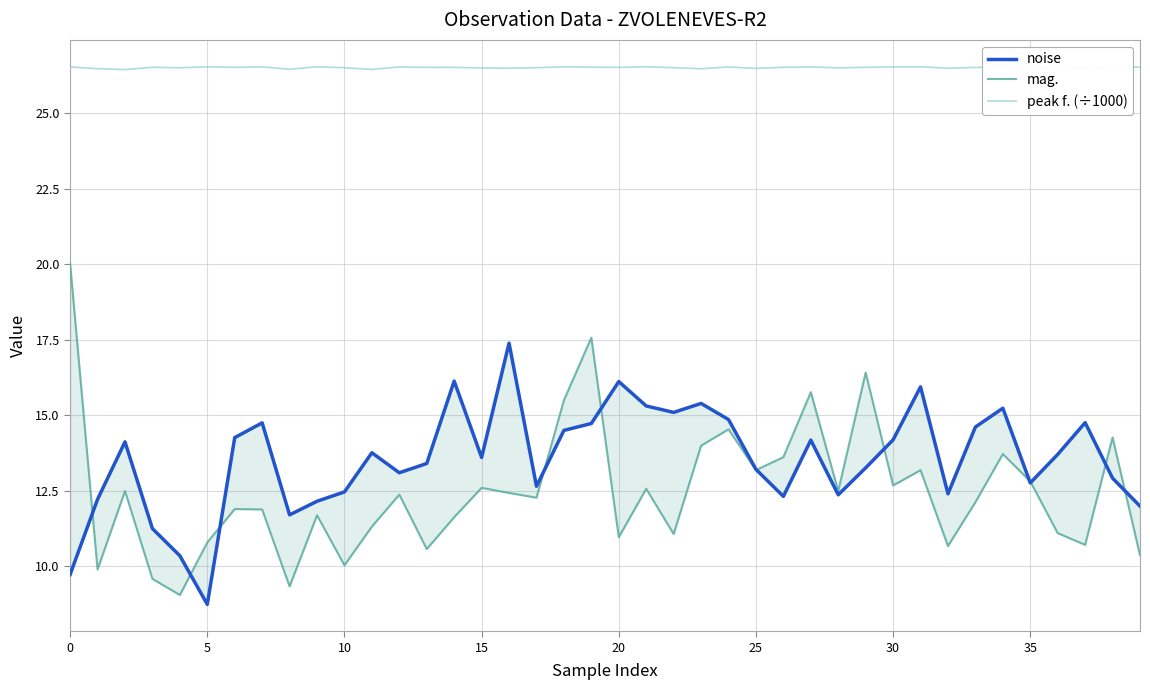

How many intersections are there between noise and mag.?

11